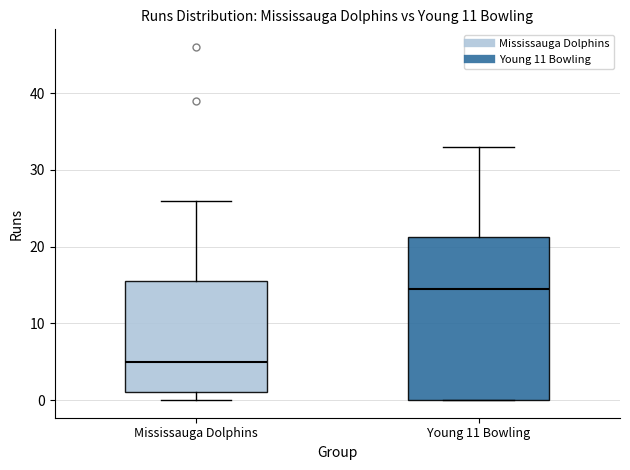

Comparing the boxes themselves (not the whiskers), which one is the tallest?

Young 11 Bowling